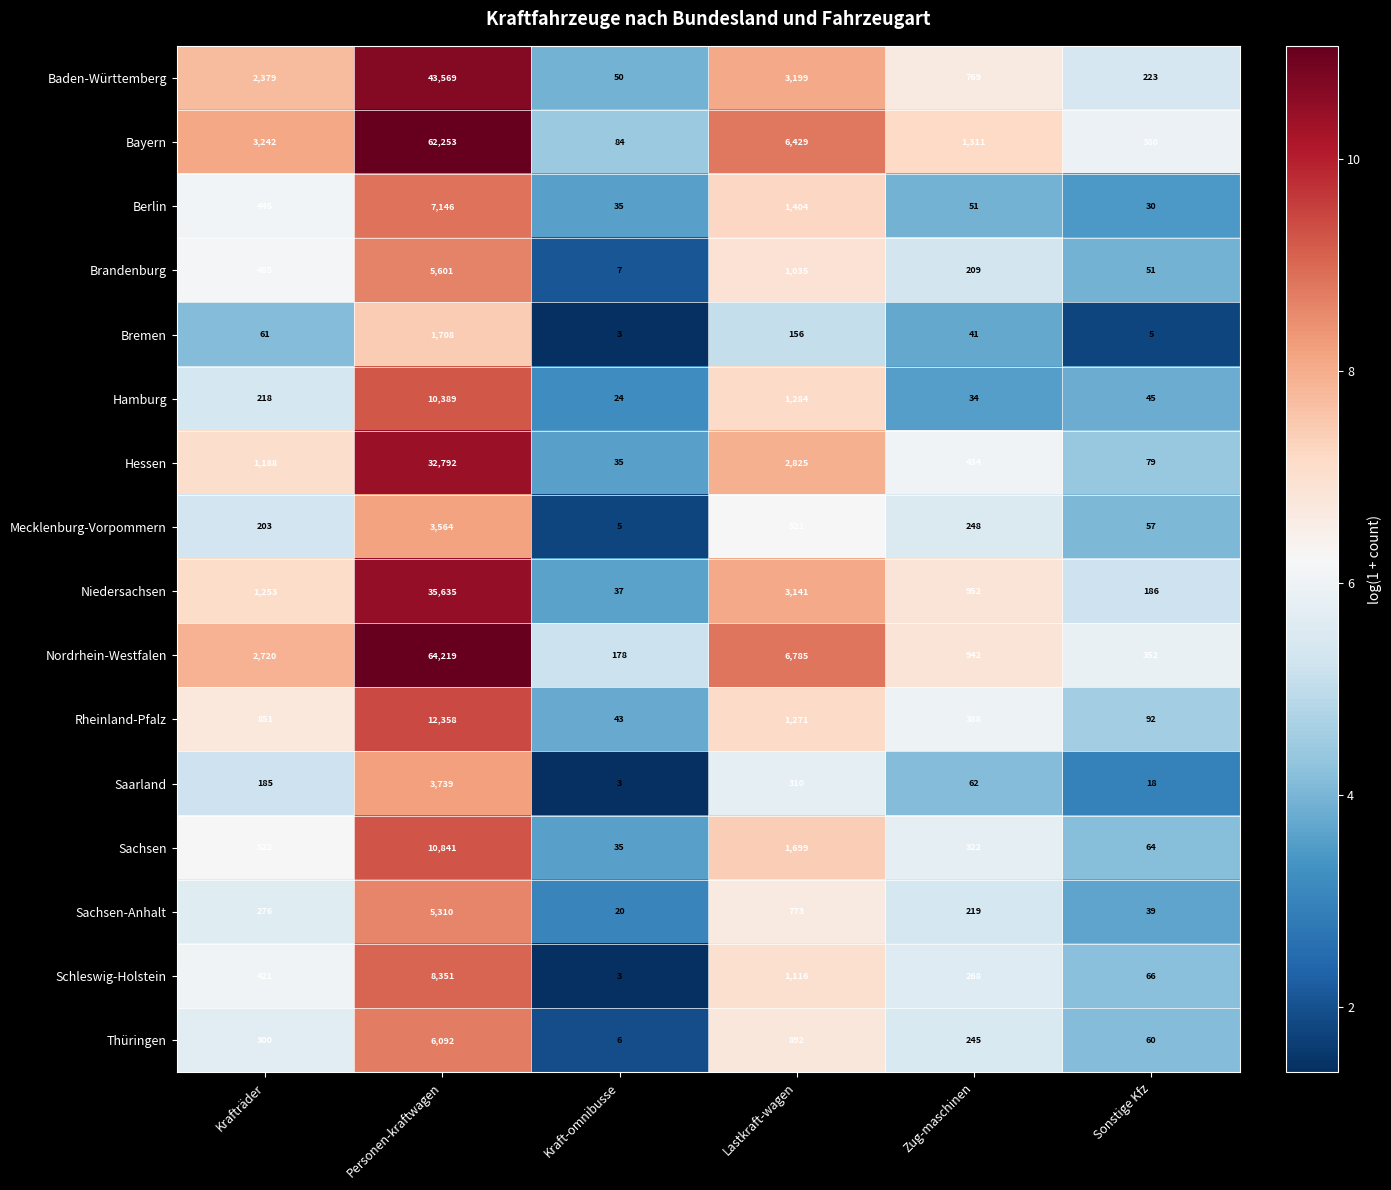

At which category is the sum across all series the highest?

Personen-kraftwagen